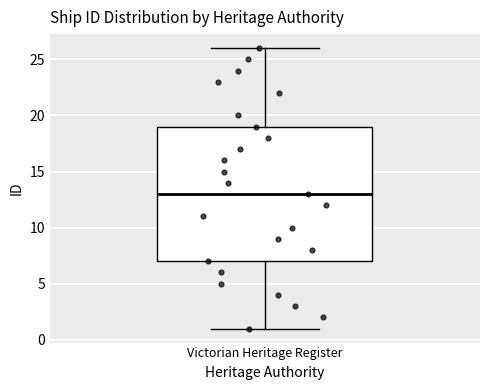

Read this box plot against the y-axis: the position of the median line, the range covered by the box, and the ends of both whiskers. The values are not printed on the chart, so give them approximately, as read against the axis.

median 13, box 7 to 19, whiskers 1 to 26